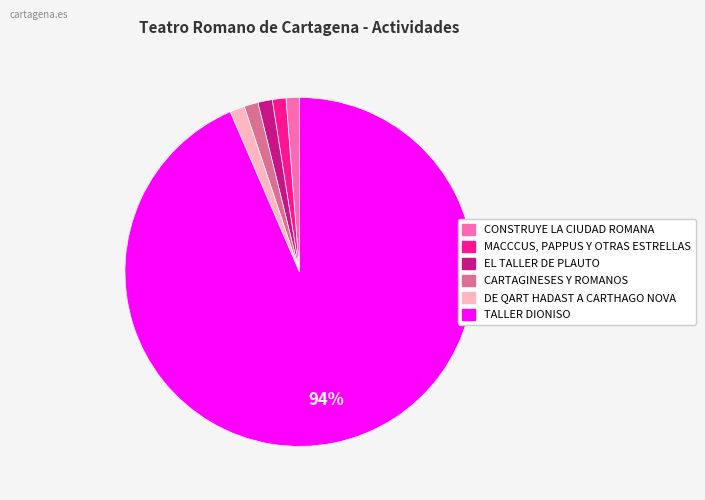

To the nearest percent, what portion does MACCCUS, PAPPUS Y OTRAS ESTRELLAS represent?

1%